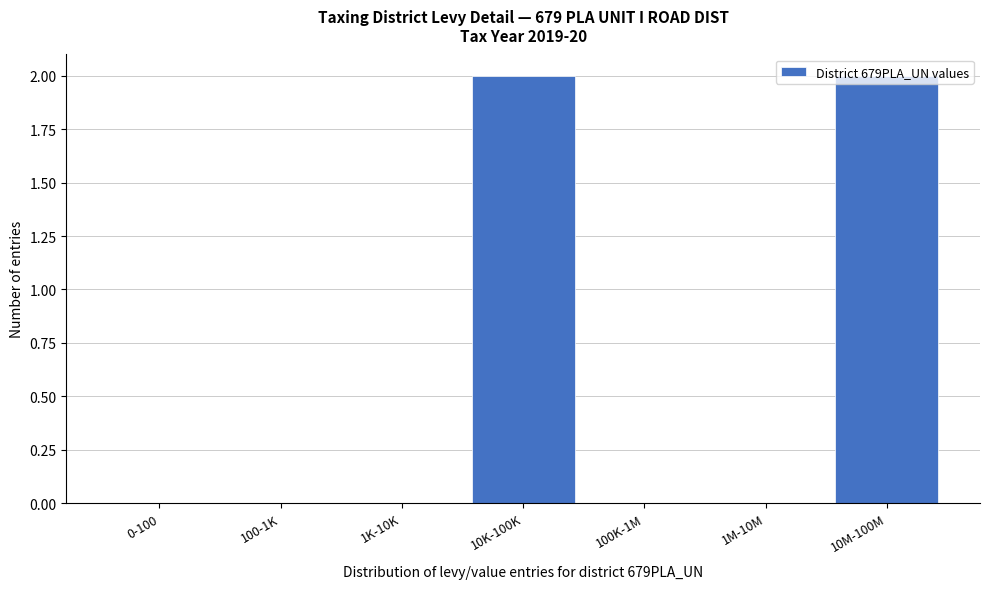

What is the change in value from 0-100 to 10K-100K?

+2